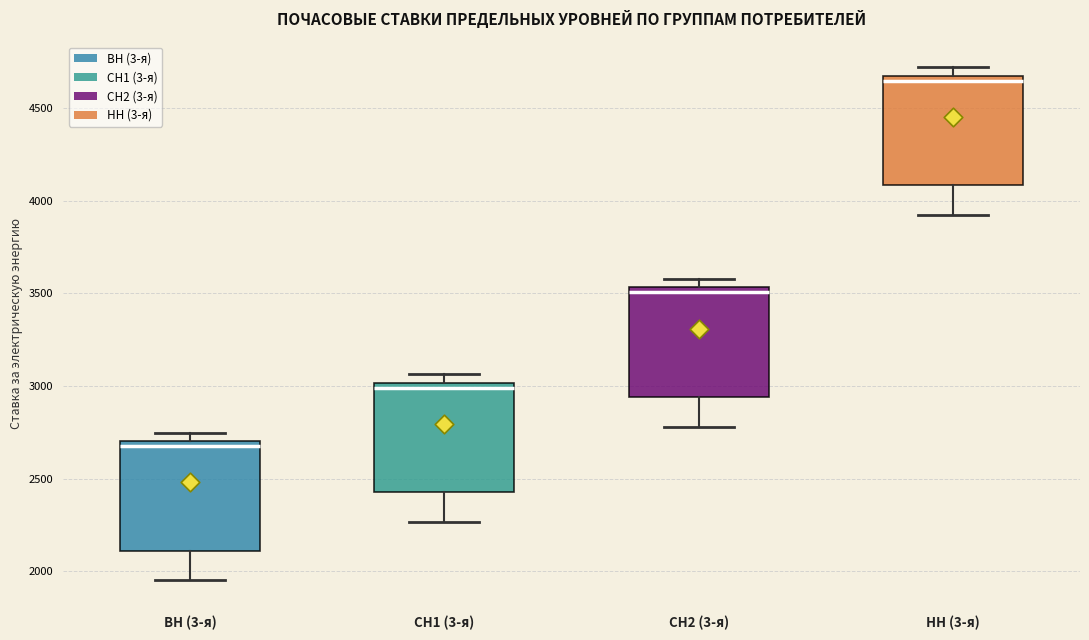

Reading left to right, transcribe this box plot: for each box, give where its median line is, the range the box spans, and where its two whiskers end, as read against the y-axis. The values are not printed on the chart, so give them approximately, as read against the axis.

ВН (3-я): median 2700 (just below the box's upper edge), box 2100 to 2700, whiskers 1950 to 2750
СН1 (3-я): median 3000 (just below the box's upper edge), box 2450 to 3000, whiskers 2250 to 3050
СН2 (3-я): median 3500, box 2950 to 3550, whiskers 2800 to 3600
НН (3-я): median 4650, box 4100 to 4700, whiskers 3900 to 4700 (just above the box's upper edge)